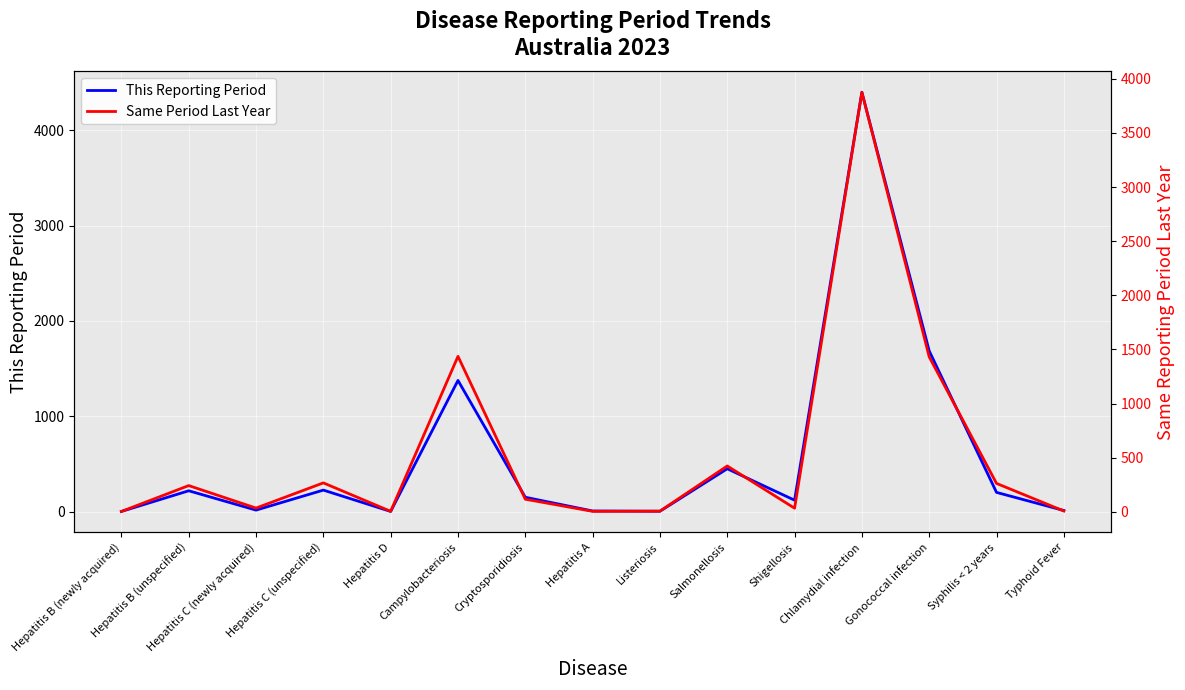

What is the average value of the This Reporting Period series?

591